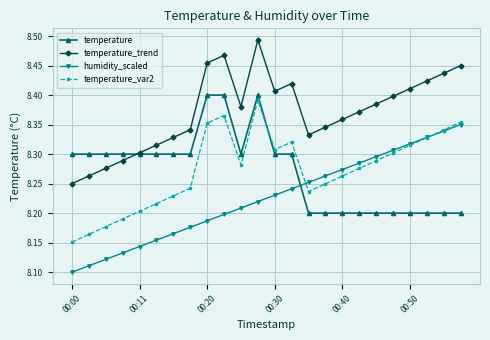

How many data points does each series have?

24